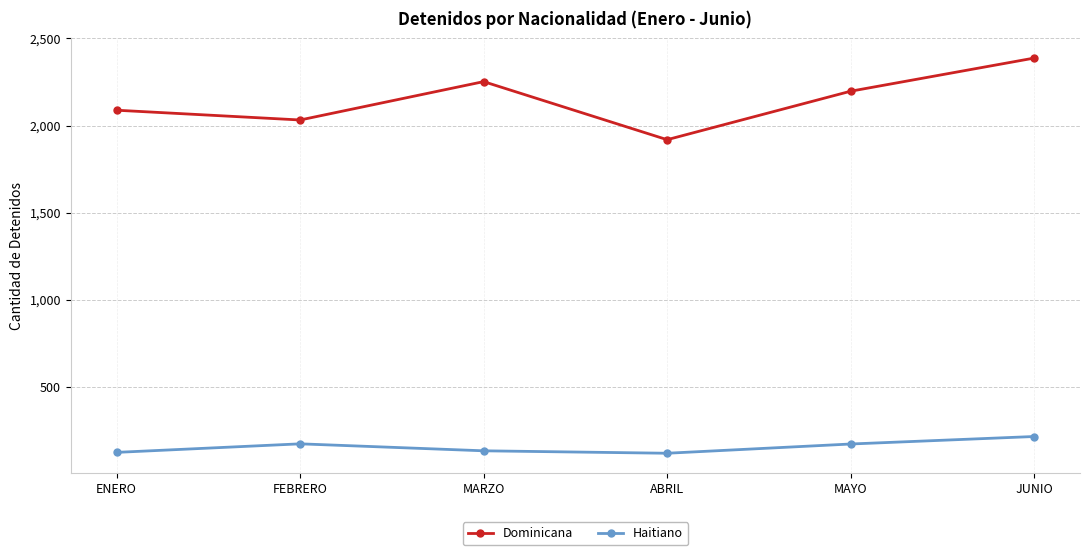

What position from the left is FEBRERO?

2